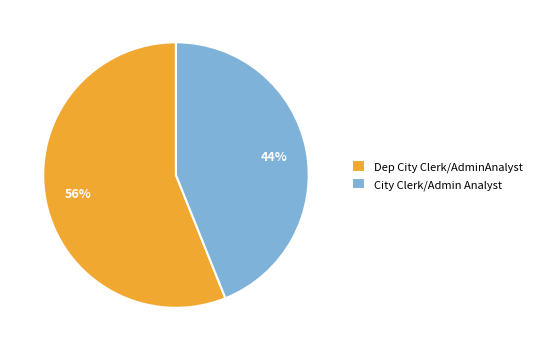

What is the majority slice?

Dep City Clerk/AdminAnalyst